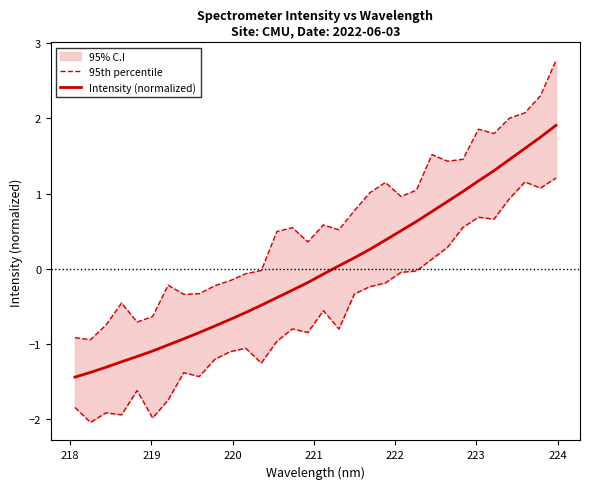

What is the minimum value shown in the chart?

-1.4